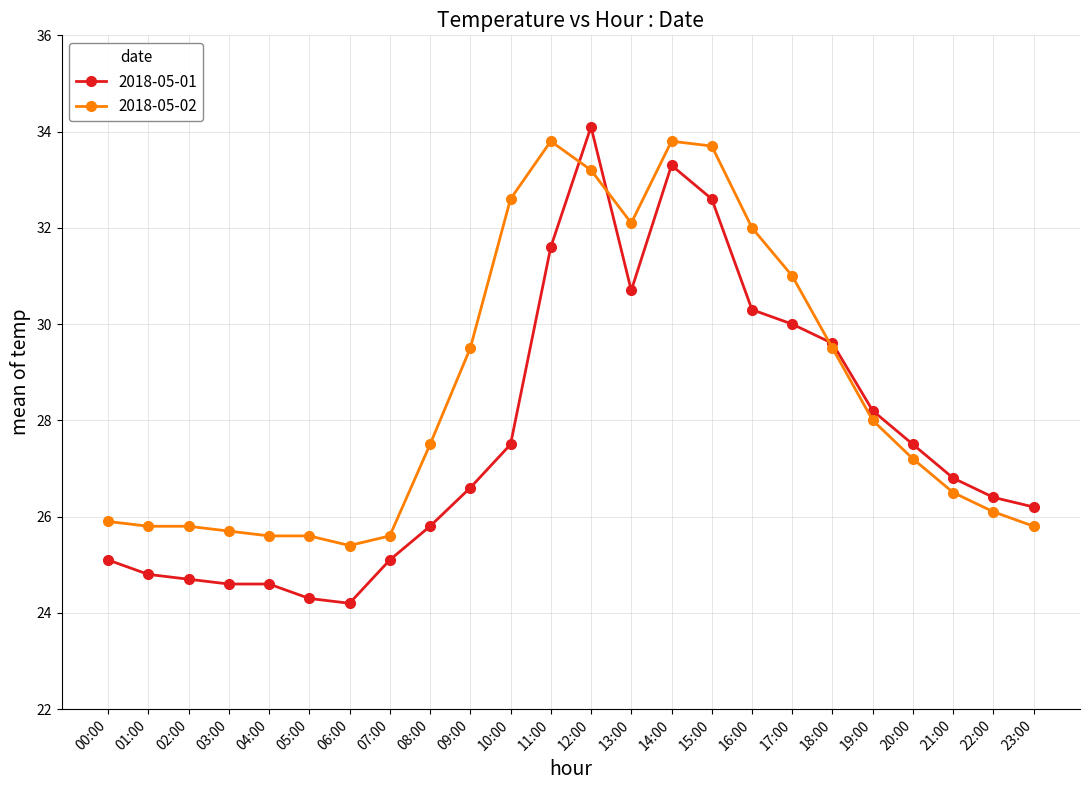

Is it true that 2018-05-01 equals 47.0 at 18:00?

False